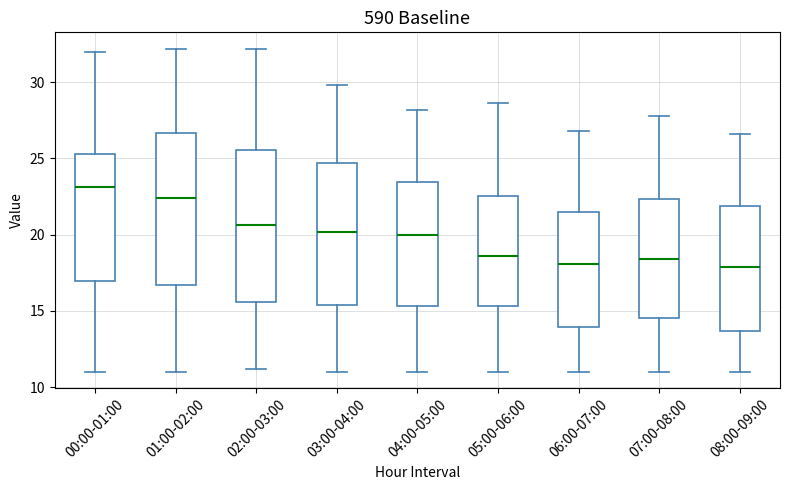

Which box has the highest median line?

00:00-01:00